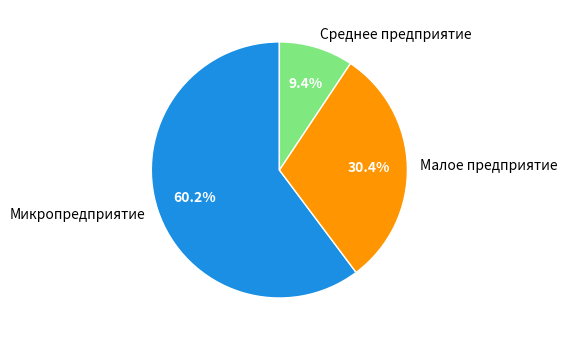

Which category has the biggest portion of the pie?

Микропредприятие